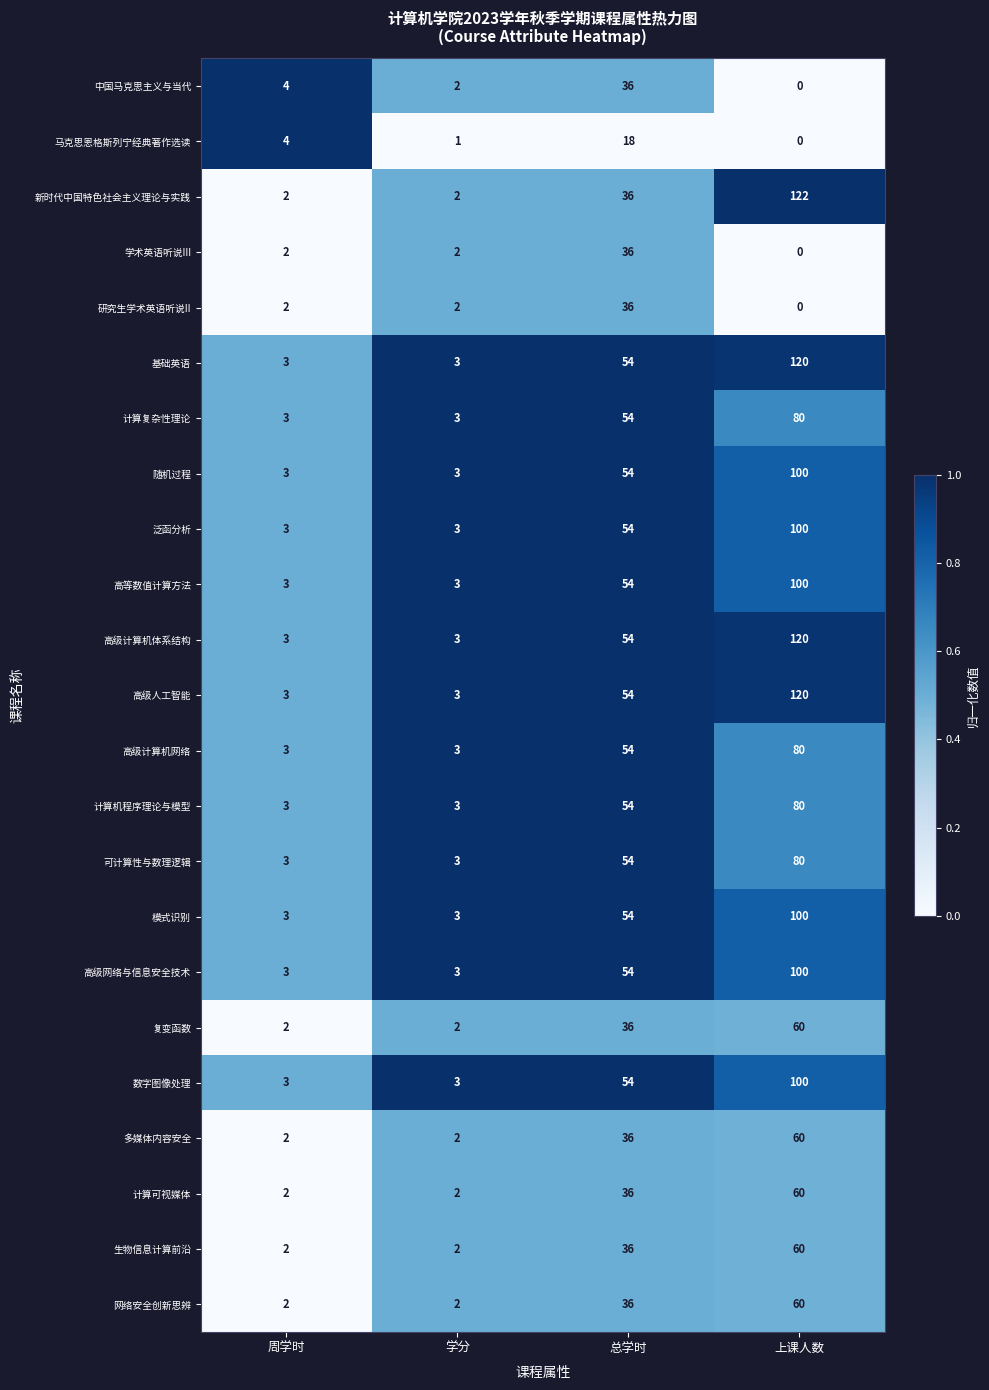

True or false: 复变函数 has a value of 3 at 学分.

False